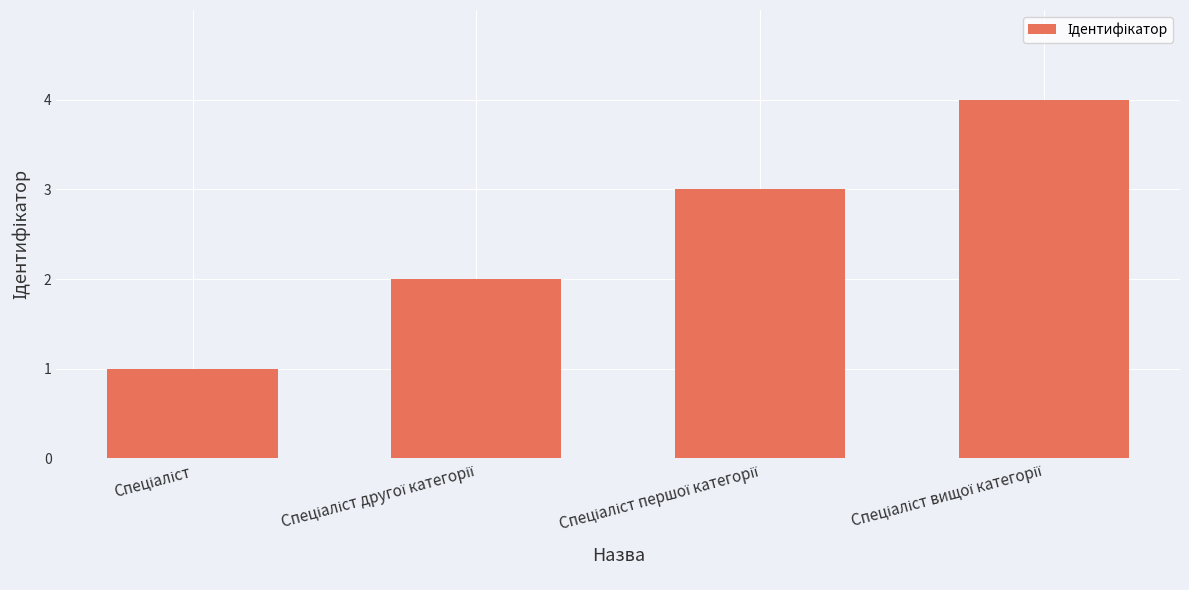

What is the difference between the maximum and minimum values?

3